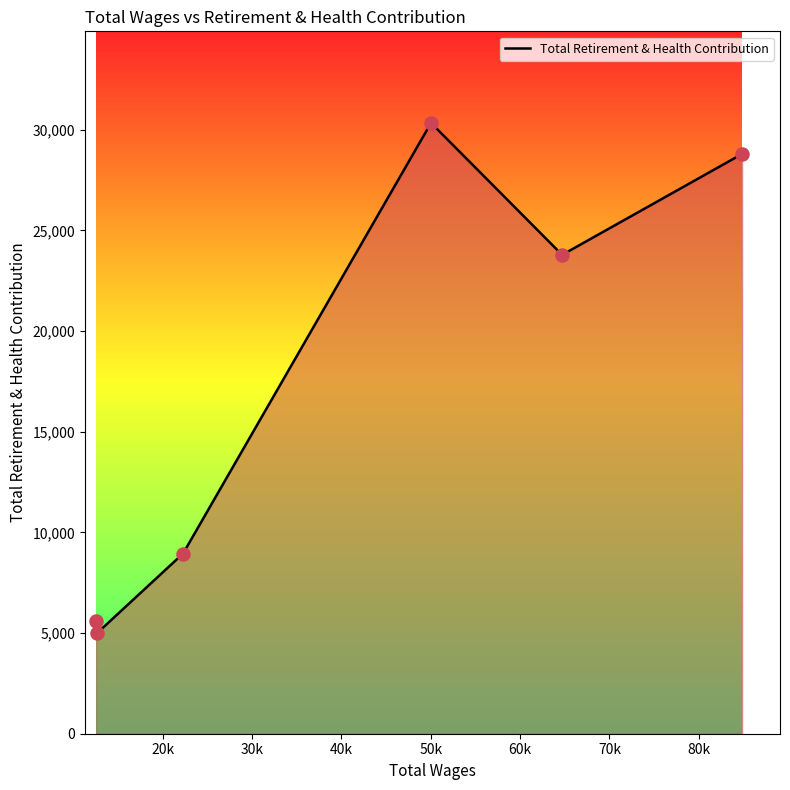

How many interior local peaks (higher than both neighbors) does the data have?

1